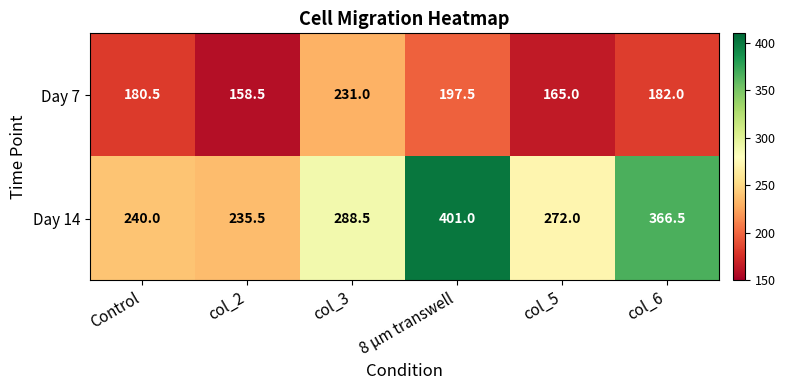

The value of Day 7 at col_6 is 285.1. True or false?

False